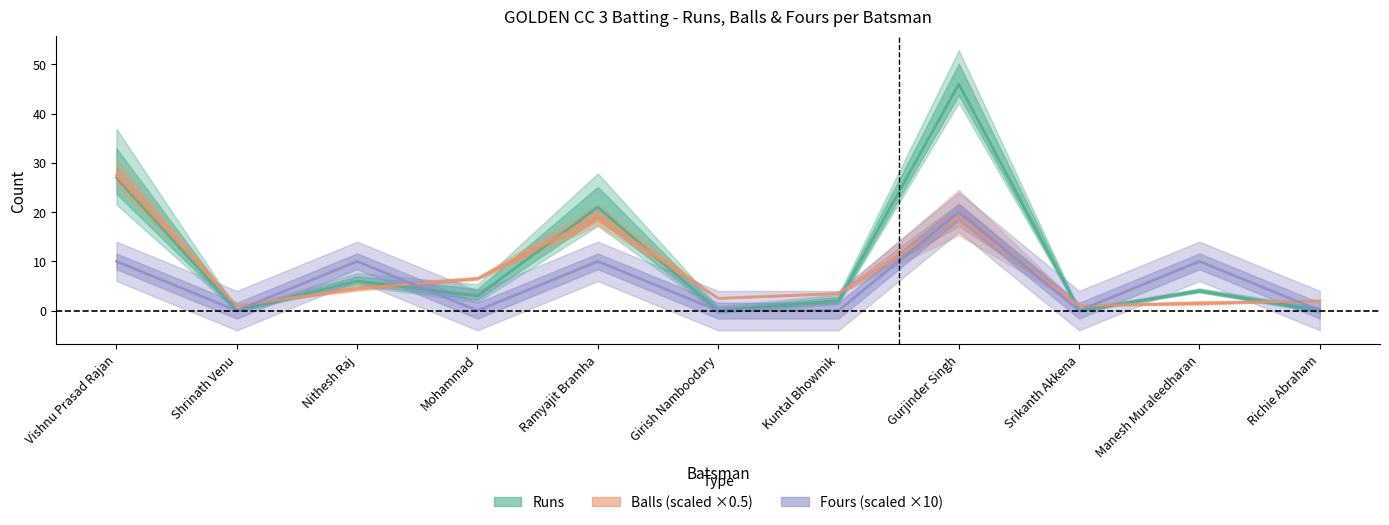

In Balls (scaled ×0.5), how many points are higher than both neighbors (excluding endpoints)?

2